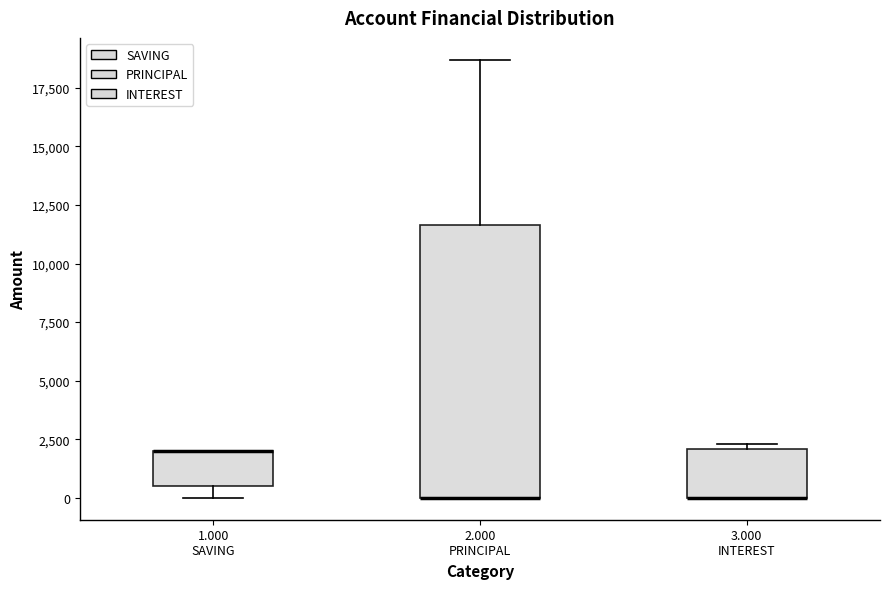

Where is the lower edge of the box for 2.000 PRINCIPAL on the y-axis? The values are not printed on the chart, so give them approximately, as read against the axis.

0